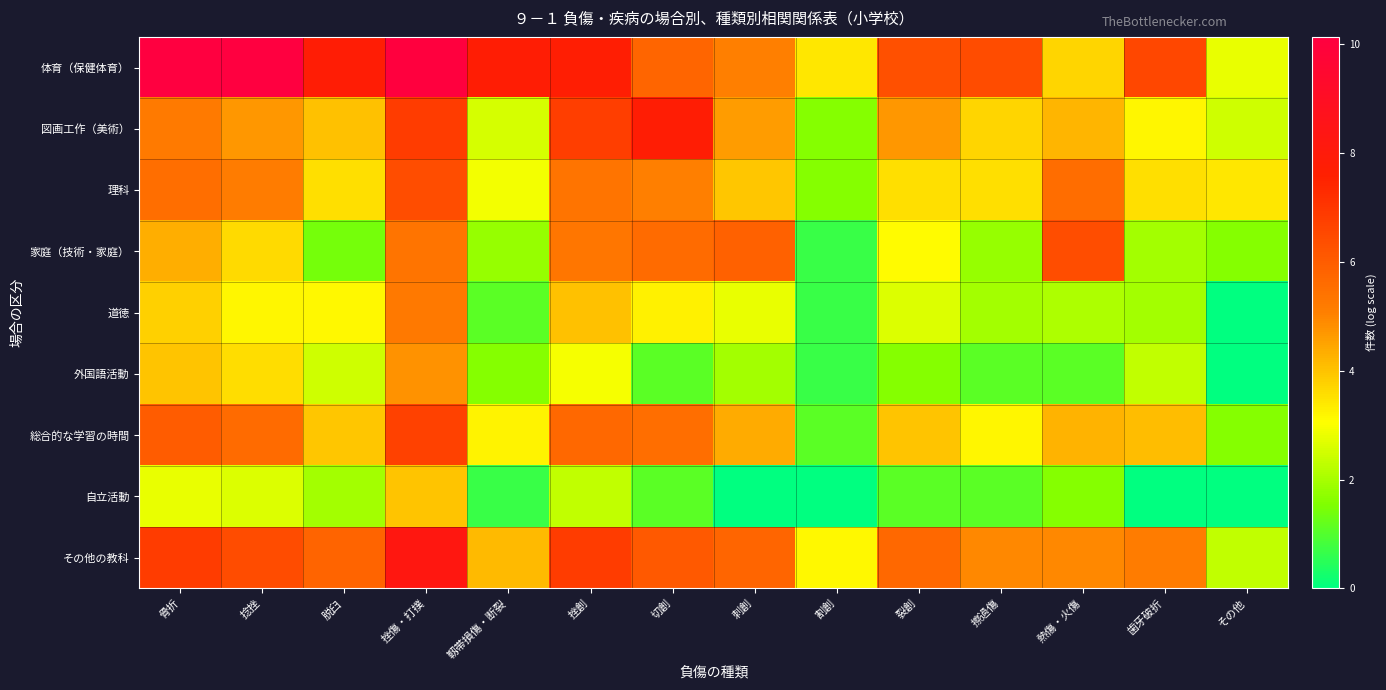

Which series has the largest total across all categories?

体育（保健体育）